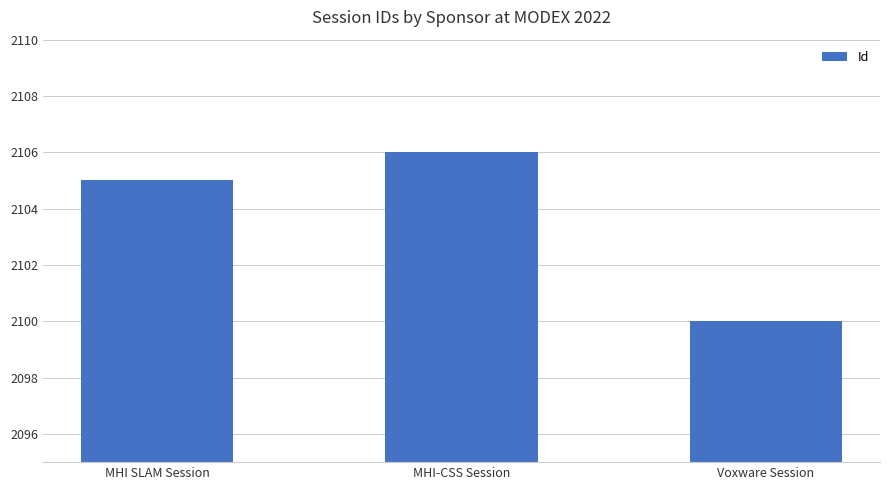

How many bars are there in total?

3